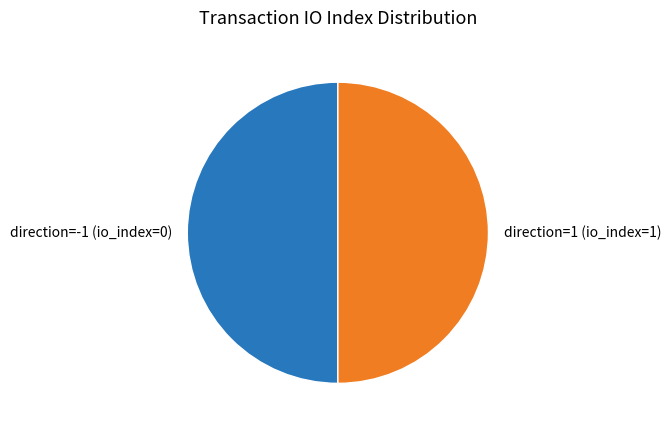

Is the sum of direction=1 (io_index=1) and direction=-1 (io_index=0) greater than half?

Yes